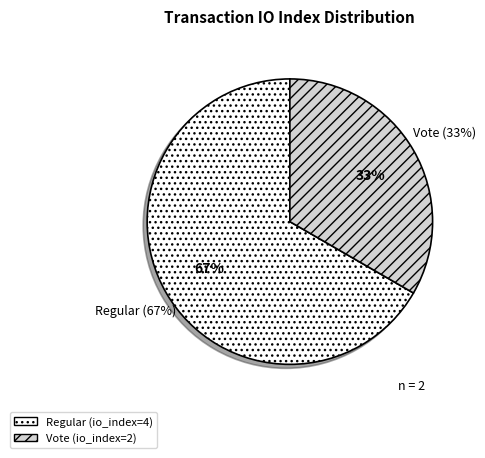

Does tx_type=Regular (io_index=4) represent more than half of the total?

Yes